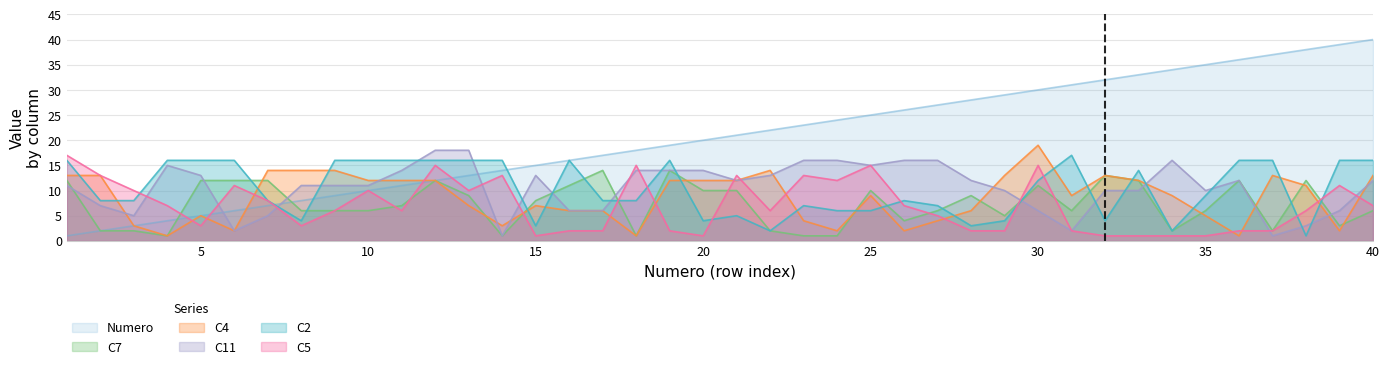

How many times do C11 and Numero cross each other?

3